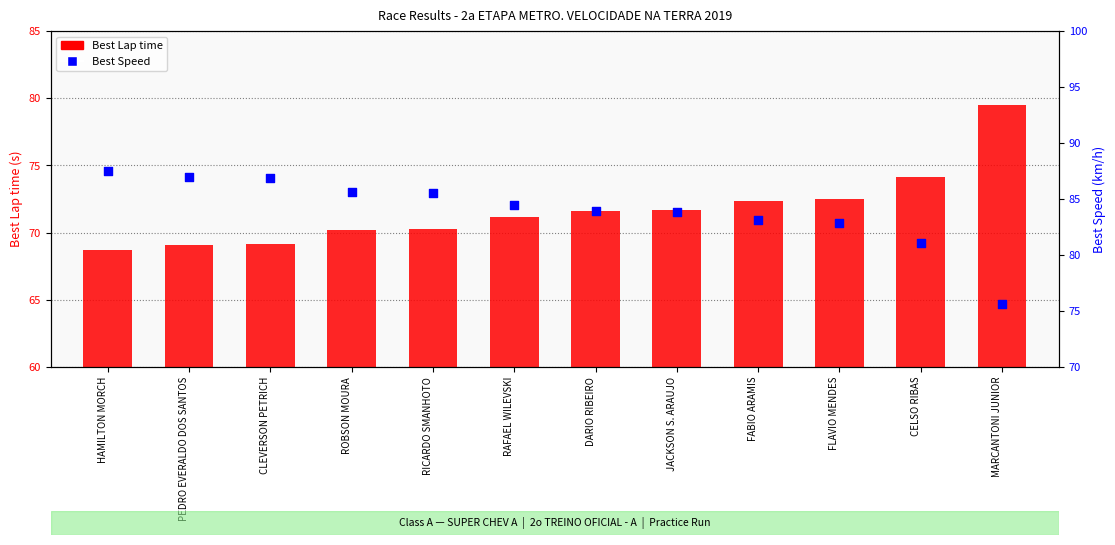

Which series contains the highest Y value?

Best Speed